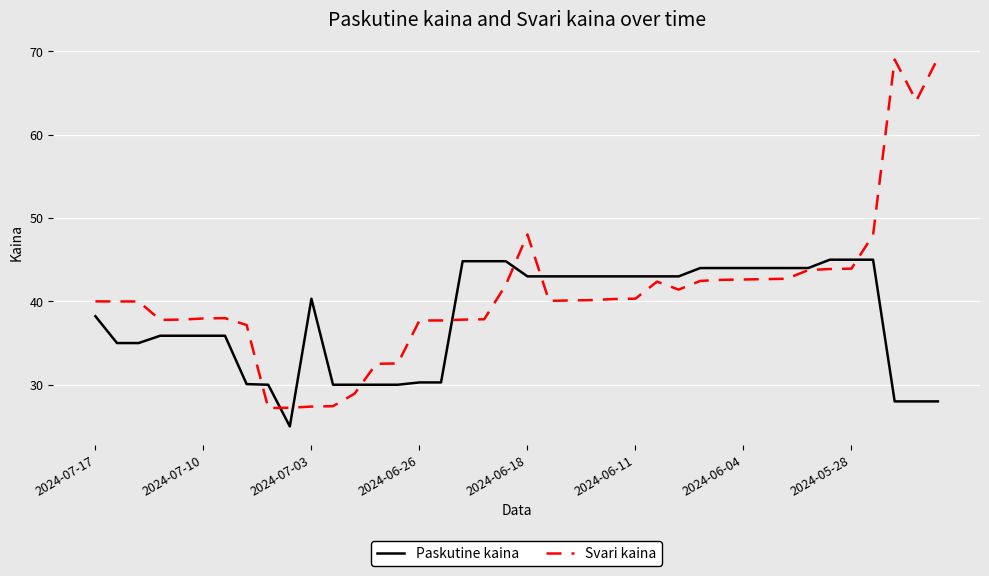

List the series in order of their overall mean, highest first.

Svari kaina, Paskutine kaina